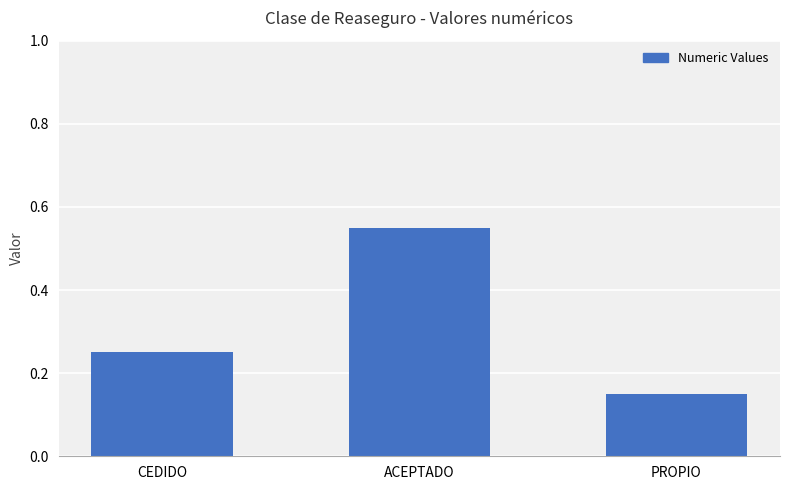

What position from the left is PROPIO?

3